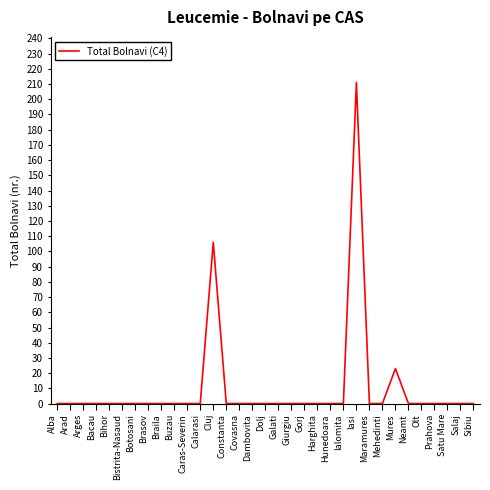

What is the sum of all values?

340